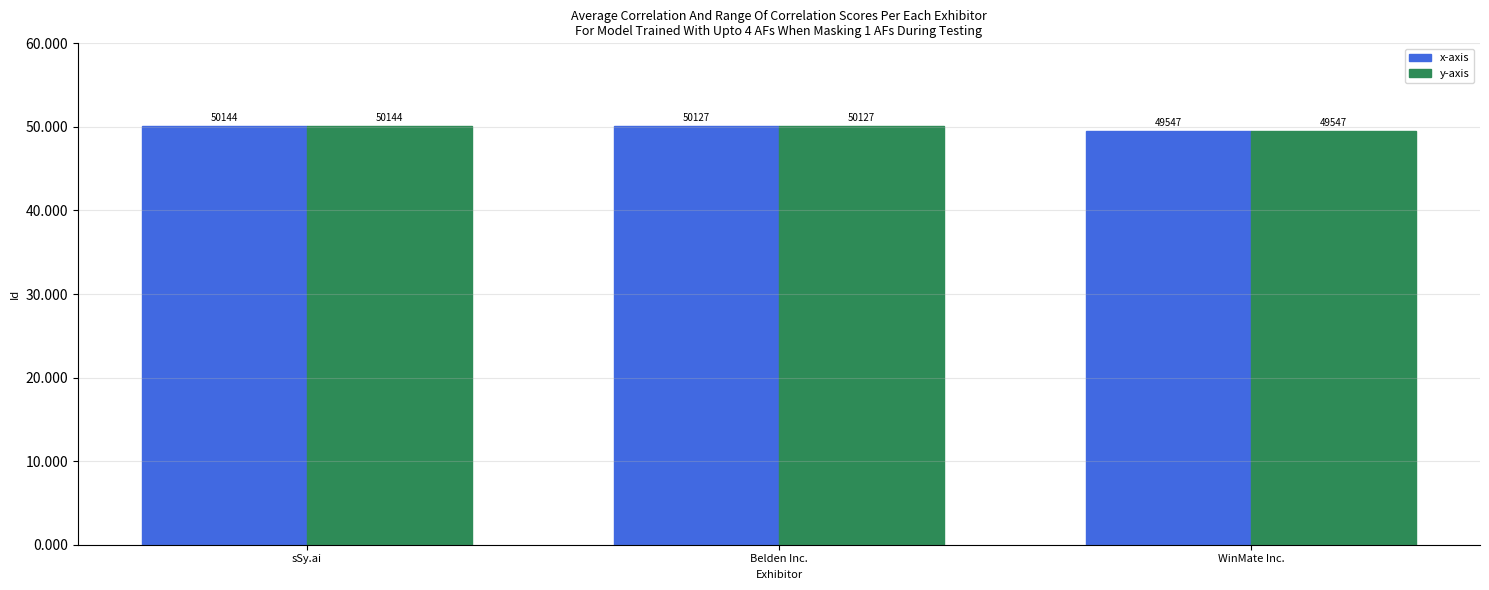

What are all the series names shown in the legend?

x-axis, y-axis